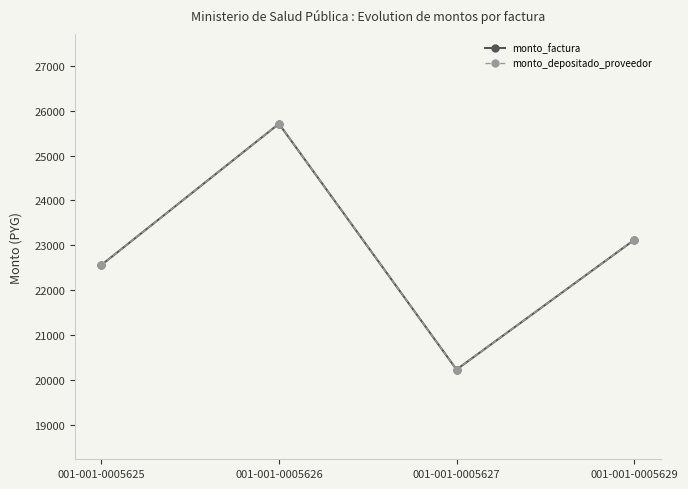

Rank the categories by monto_factura value from highest to lowest.

001-001-0005626, 001-001-0005629, 001-001-0005625, 001-001-0005627